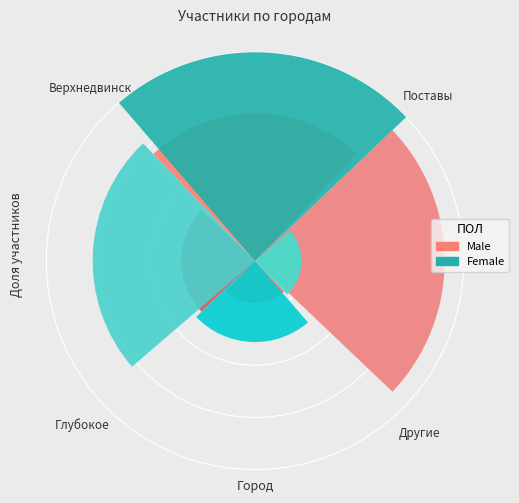

What is the largest slice in the pie chart?

Поставы